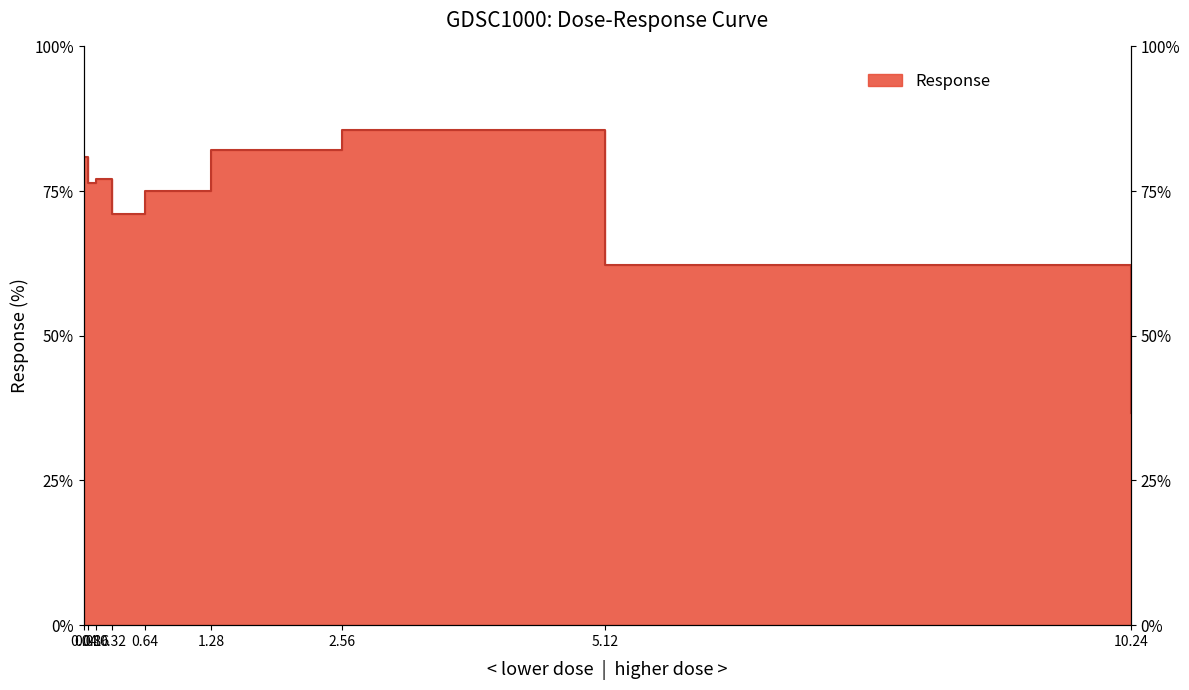

Where is the first local maximum?

0.16